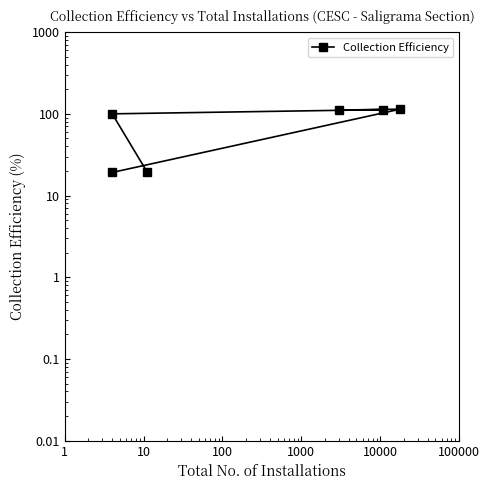

True or false: there are more than 0 points higher than both neighbors.

True